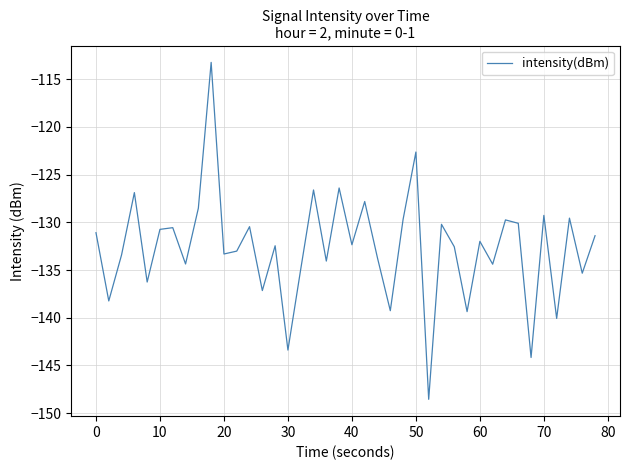

What is the difference between the maximum and minimum values?

35.3